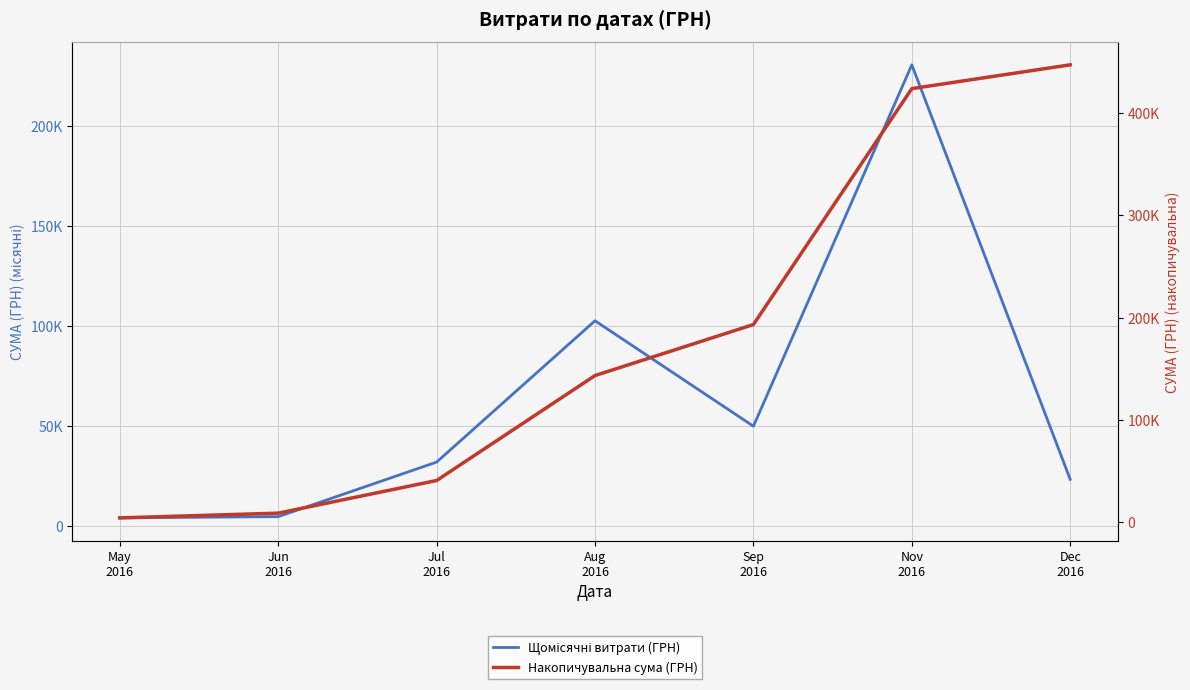

At Aug
2016, list the series in order from largest to smallest.

Накопичувальна сума (ГРН), Щомісячні витрати (ГРН)